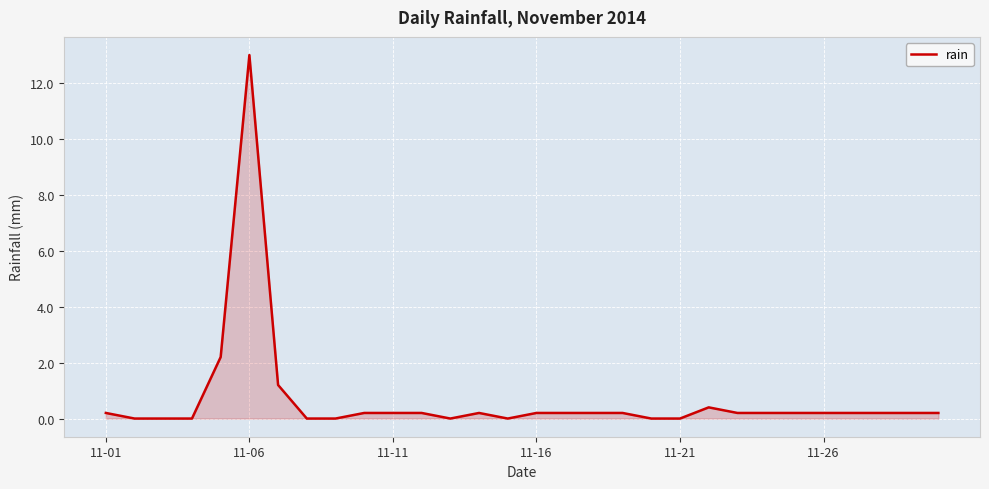

Does the chart display data point markers on the line(s)?

No